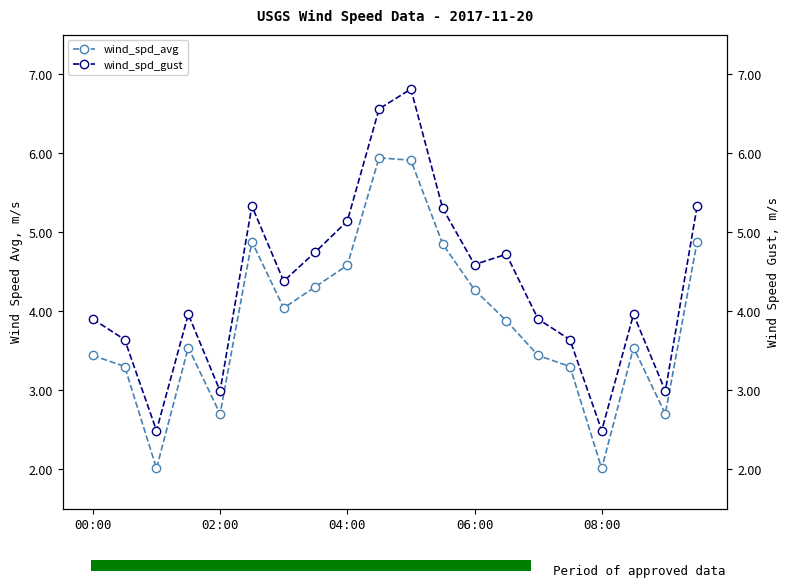

How many bars are there in each group?

2